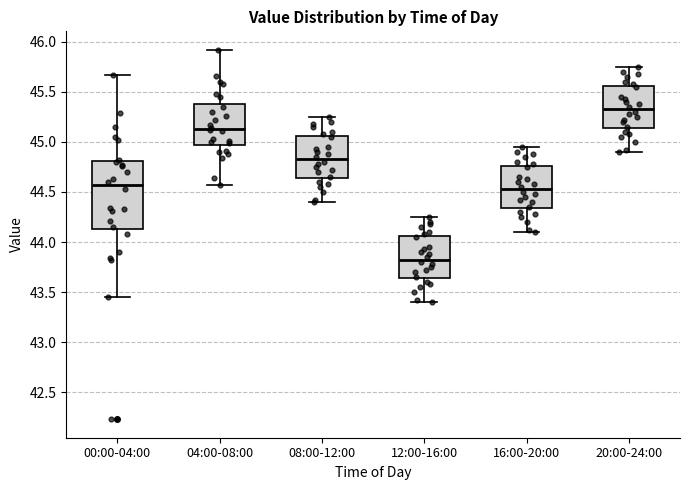

Which box's median line is the highest?

20:00-24:00